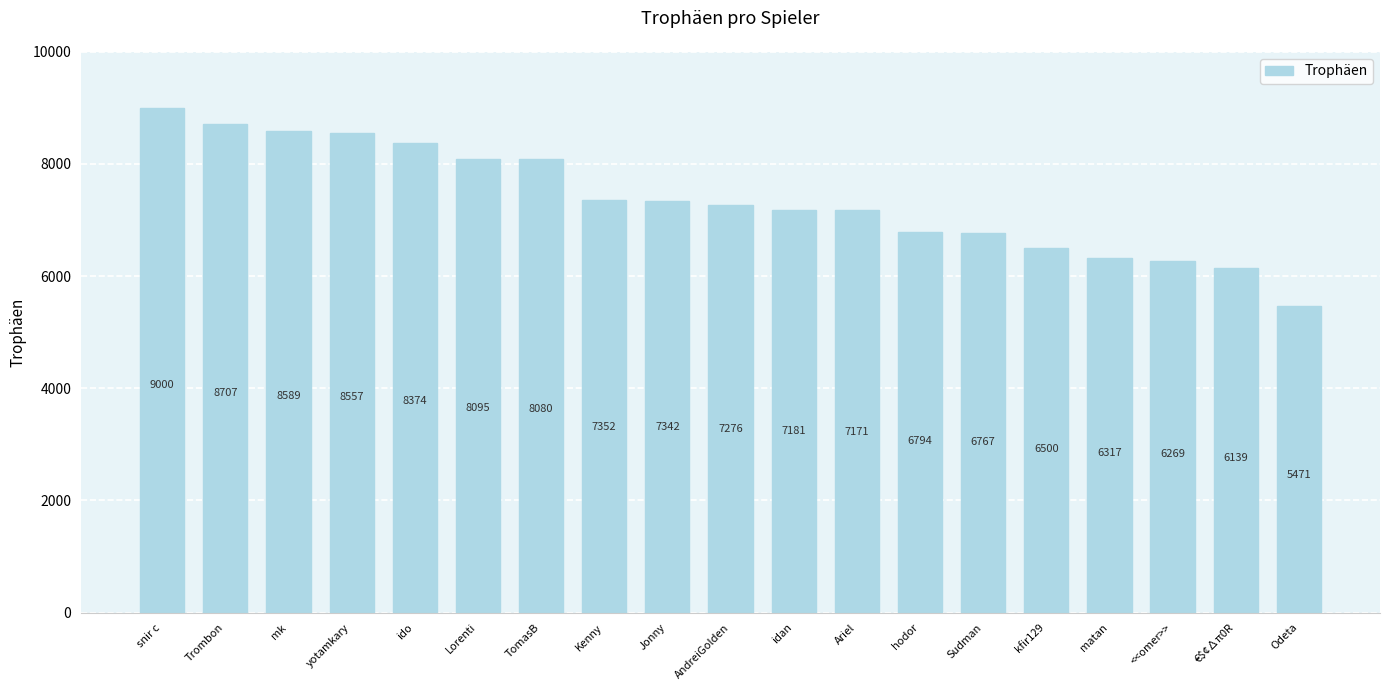

How many bars are there in total?

19